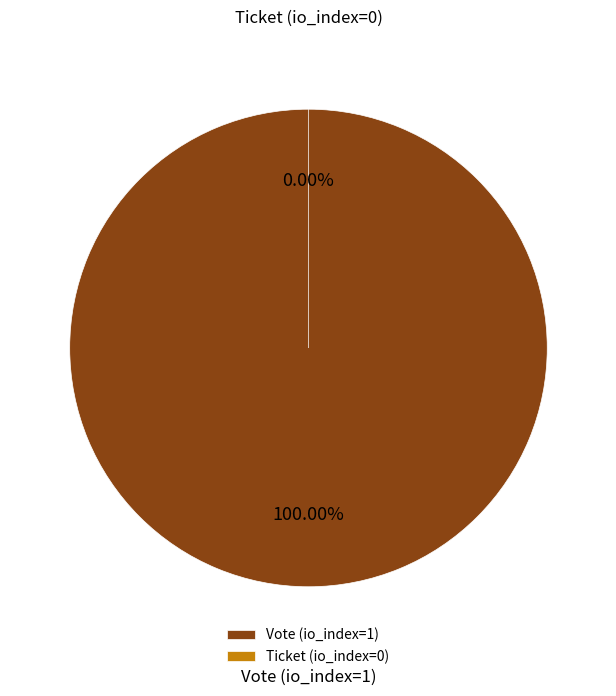

To the nearest percent, what is the difference between the largest and smallest slice percentages?

100%